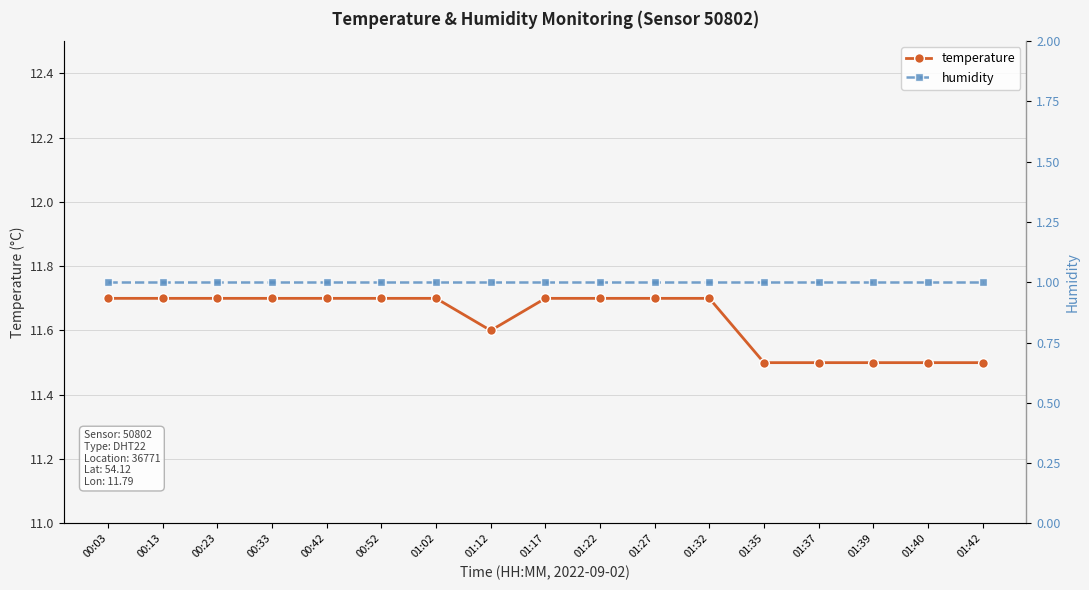

Reading right to left, list all the values displayed in this chart.

temperature: 01:42=11.5	01:40=11.5	01:39=11.5	01:37=11.5	01:35=11.5	01:32=11.7	01:27=11.7	01:22=11.7	01:17=11.7	01:12=11.6	01:02=11.7	00:52=11.7	00:42=11.7	00:33=11.7	00:23=11.7	00:13=11.7	00:03=11.7
humidity: 01:42=1.0	01:40=1.0	01:39=1.0	01:37=1.0	01:35=1.0	01:32=1.0	01:27=1.0	01:22=1.0	01:17=1.0	01:12=1.0	01:02=1.0	00:52=1.0	00:42=1.0	00:33=1.0	00:23=1.0	00:13=1.0	00:03=1.0